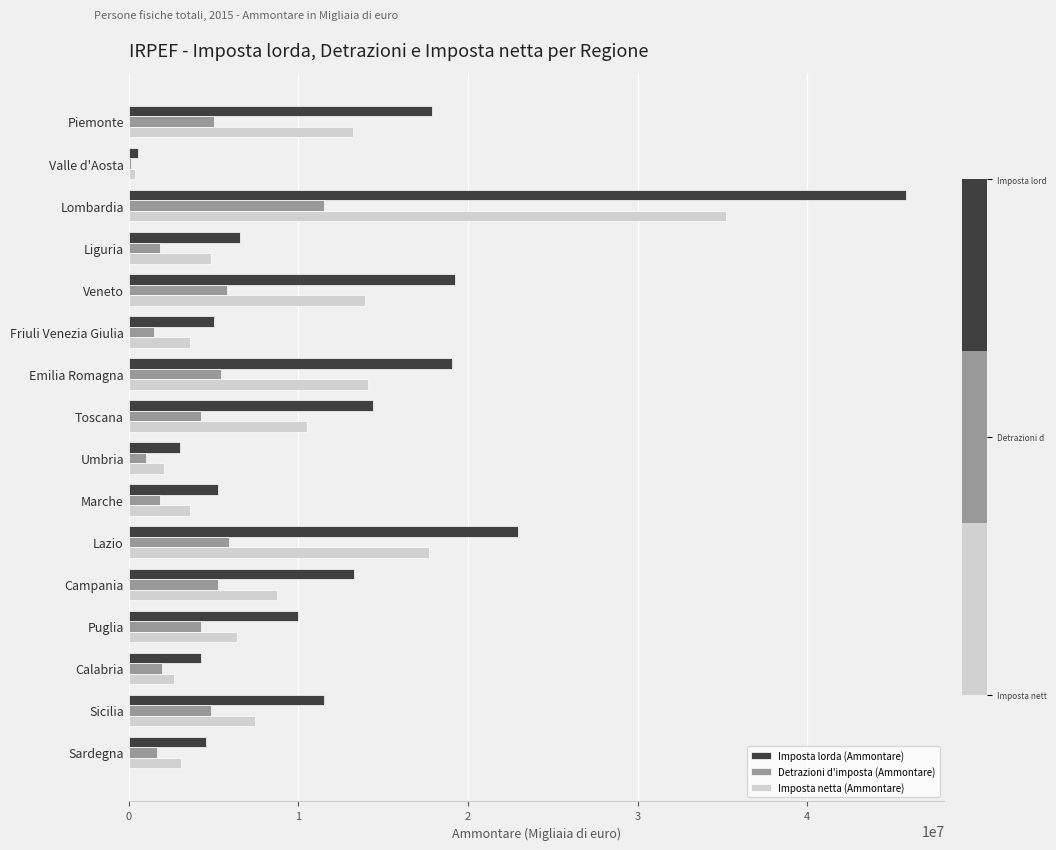

At which label does Imposta lorda (Ammontare) reach its minimum?

Valle d'Aosta